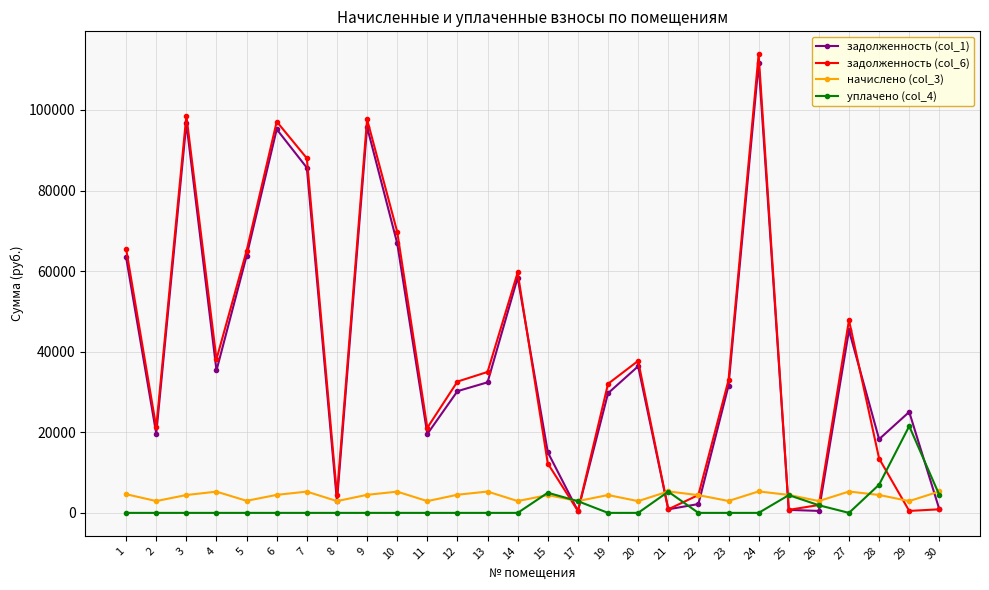

Where is задолженность (col_1) nearest to the value 56018?

14